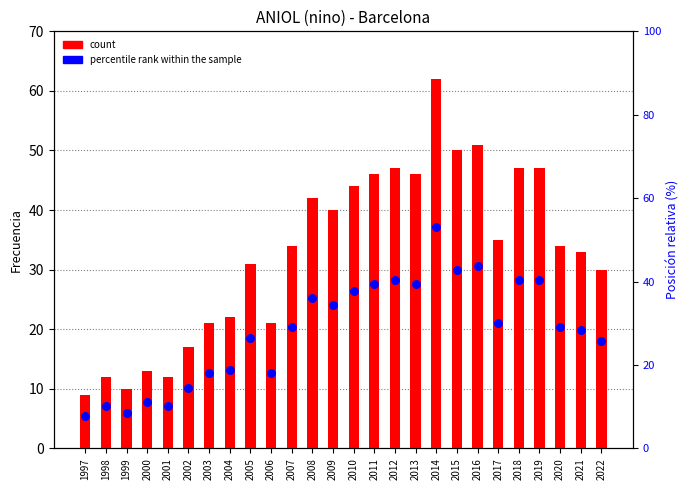

What are all the series names shown in the legend?

count, percentile rank within the sample